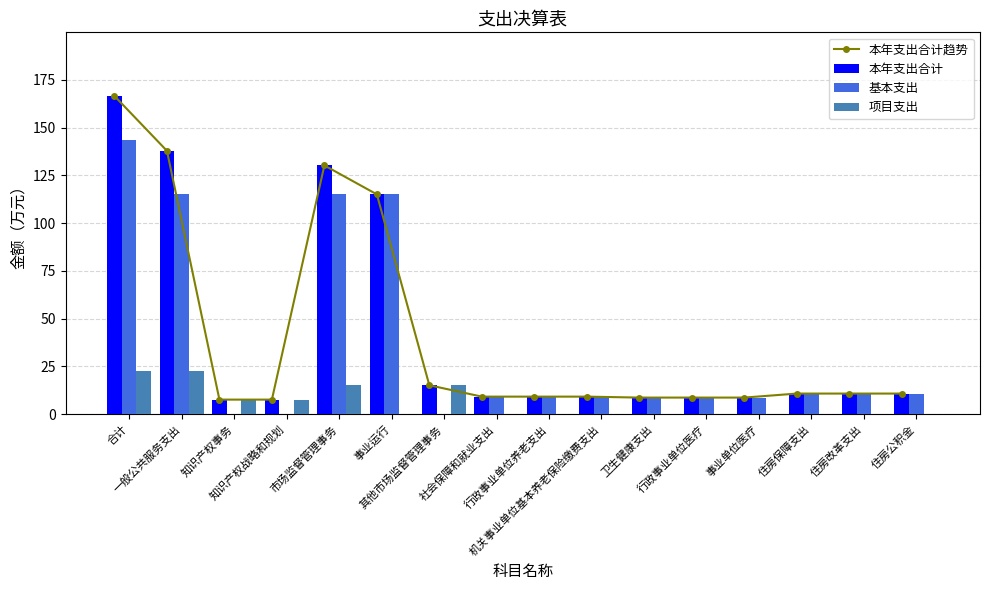

What is the total value across all series at 市场监督管理事务?

390.6